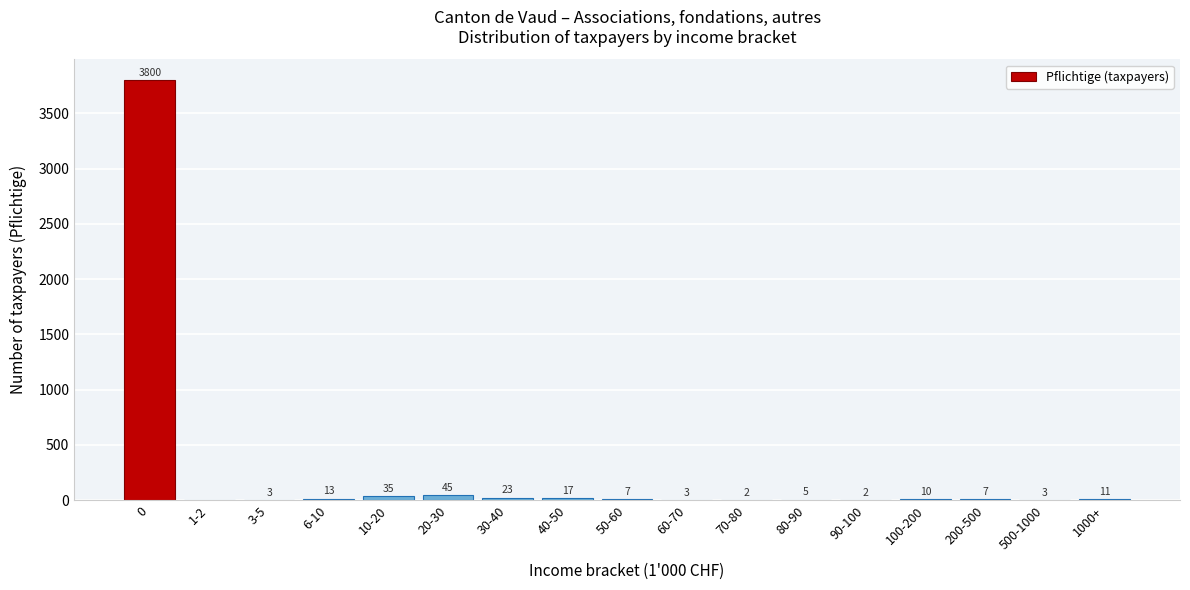

Reading right to left, transcribe all the data shown in this chart.

1000+=11	500-1000=3	200-500=7	100-200=10	90-100=2	80-90=5	70-80=2	60-70=3	50-60=7	40-50=17	30-40=23	20-30=45	10-20=35	6-10=13	3-5=3	1-2=0	0=3800